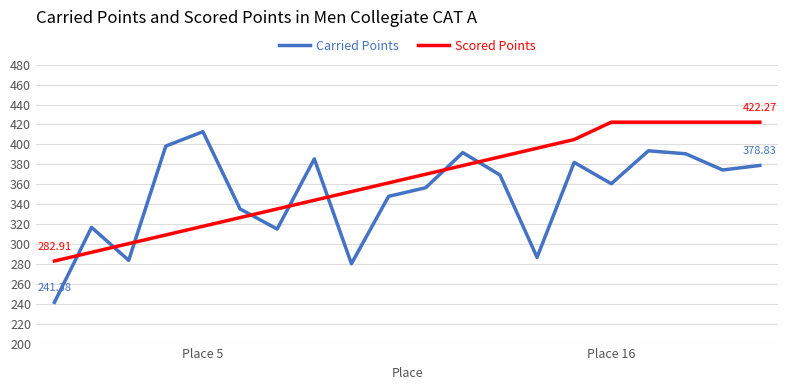

True or false: Scored Points and Carried Points cross at least once.

True